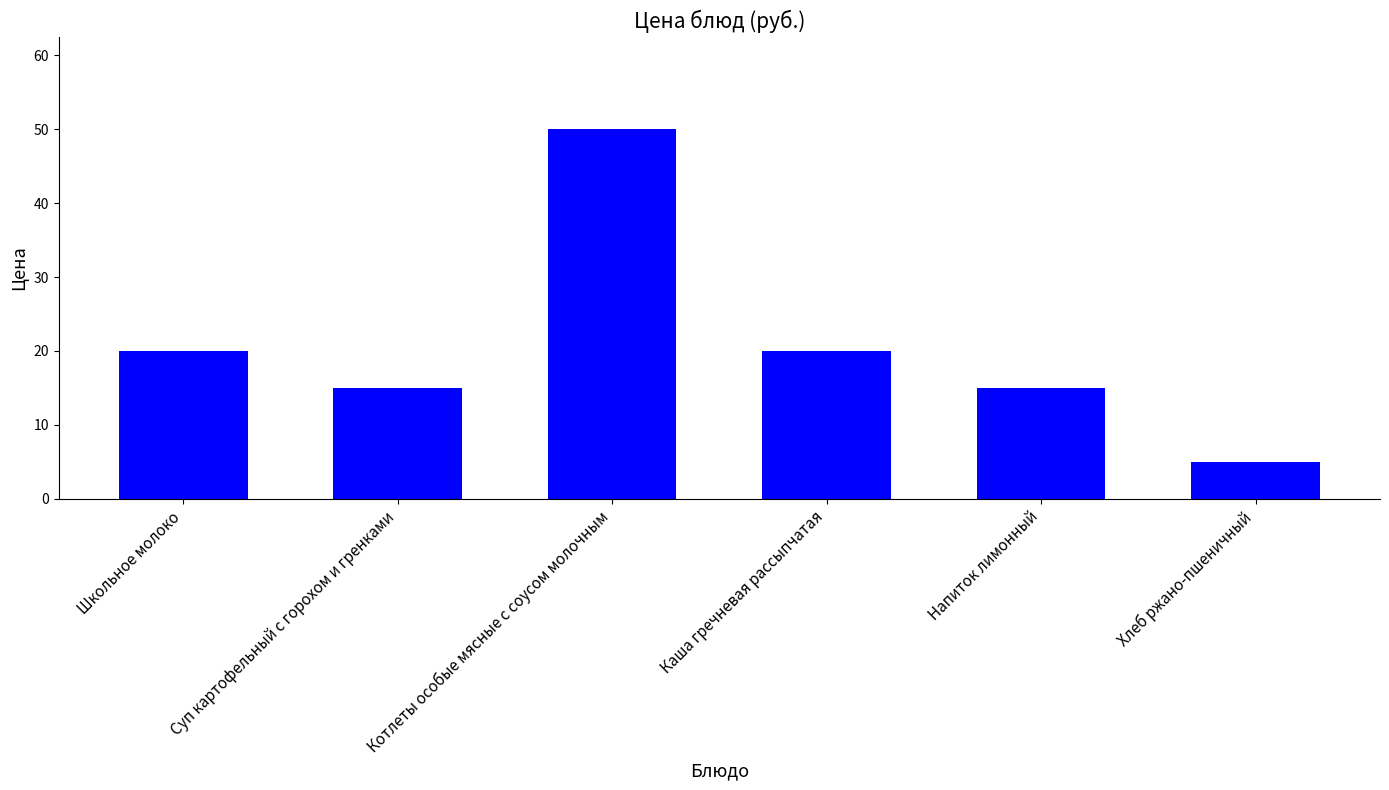

Reading right to left, extract all data points from this chart.

Хлеб ржано-пшеничный=5	Напиток лимонный=15	Каша гречневая рассыпчатая=20	Котлеты особые мясные с соусом молочным=50	Суп картофельный с горохом и гренками=15	Школьное молоко=20